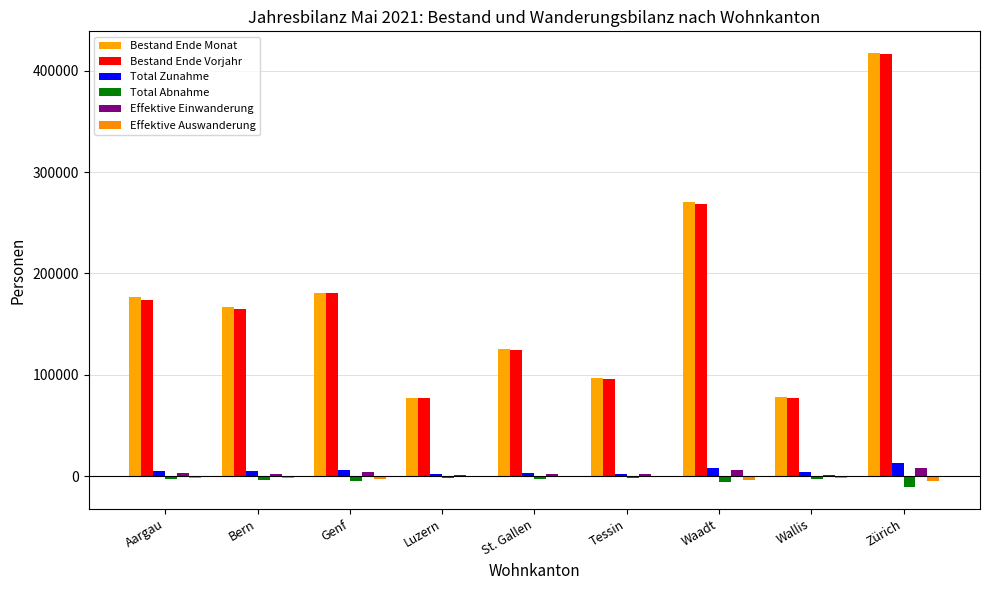

Where is Bestand Ende Vorjahr nearest to the value 246511?

Waadt